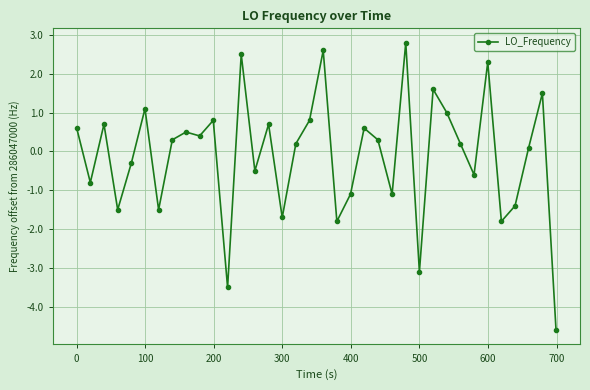

True or false: the data has more than 1 interior local peaks.

True